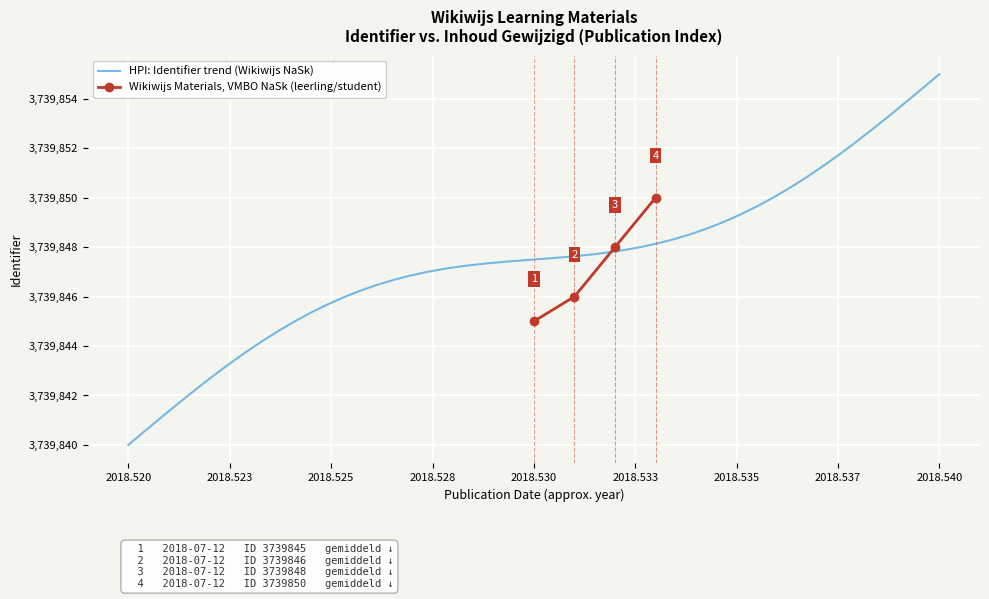

What is the change in value from 2018-07-12 to 2018-07-12?

+3